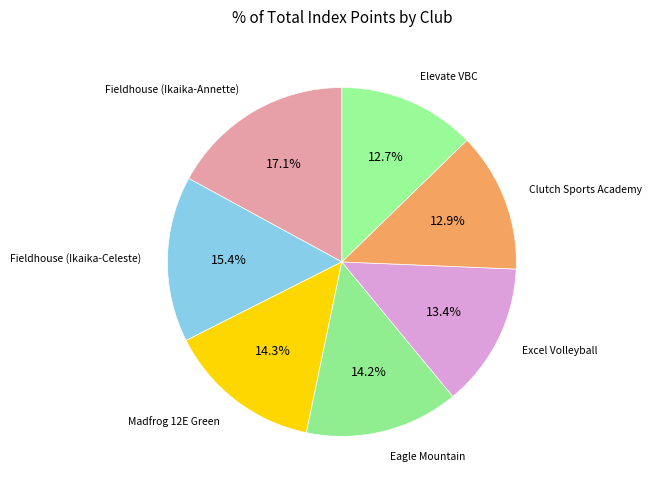

To the nearest percent, what is the average slice percentage?

14%